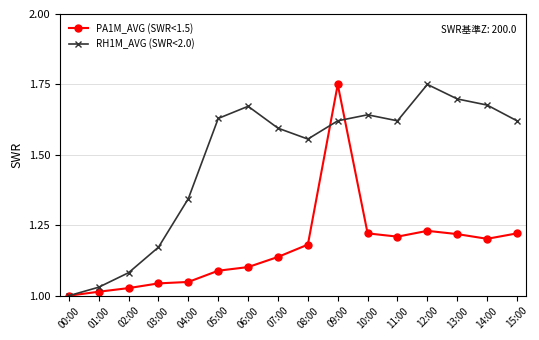

The PA1M_AVG (SWR<1.5) series shows 1.0 at 03:00. True or false?

True